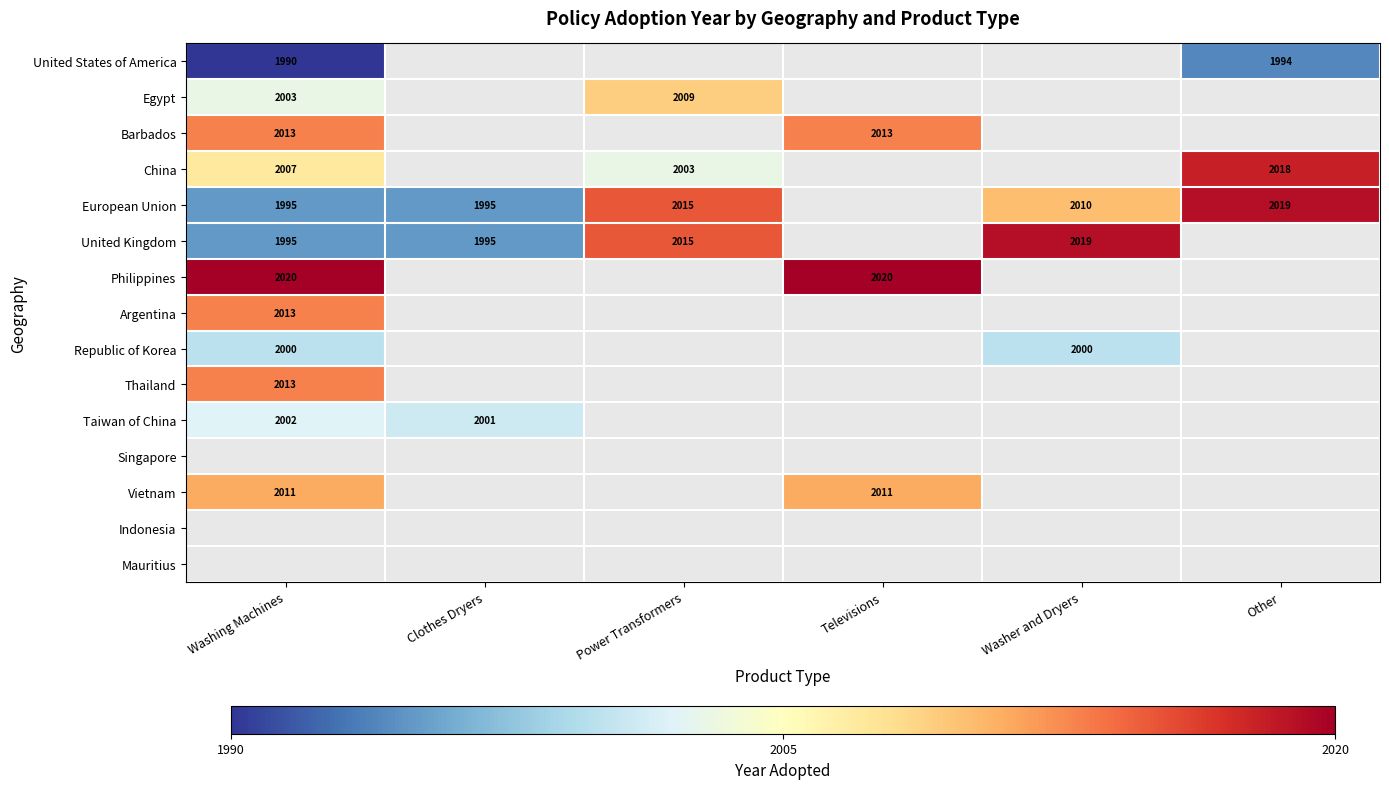

How many data points does each series have?

6